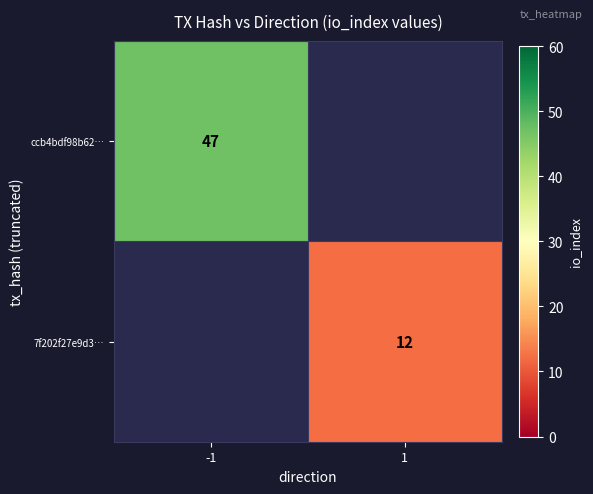

What is the smallest value displayed?

12.0